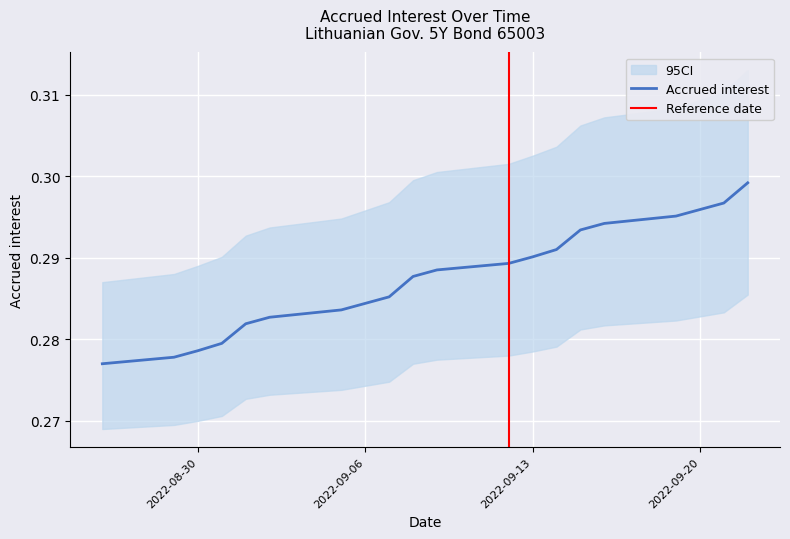

How many lines are shown in the chart?

1